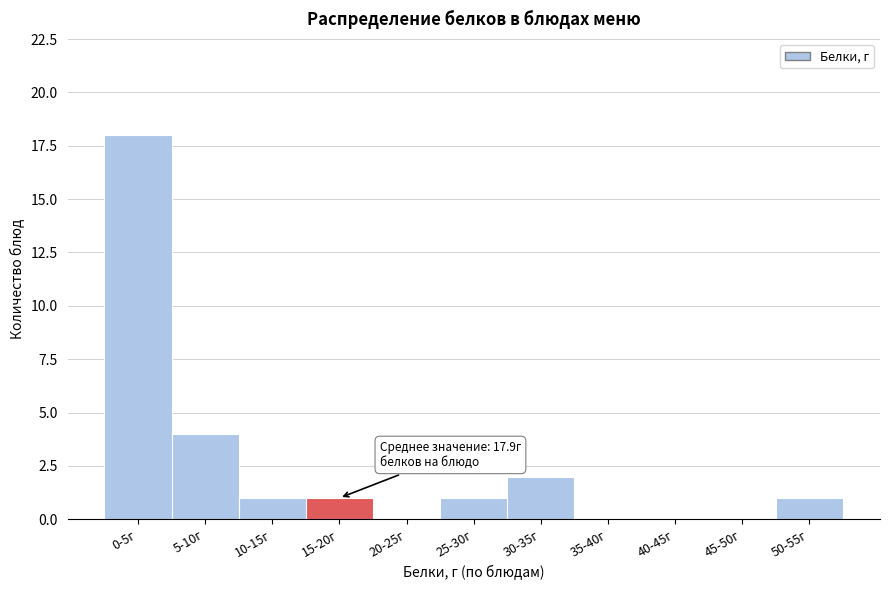

Reading right to left, what are all the values shown in this chart?

50-55г=1	45-50г=0	40-45г=0	35-40г=0	30-35г=2	25-30г=1	20-25г=0	15-20г=1	10-15г=1	5-10г=4	0-5г=18